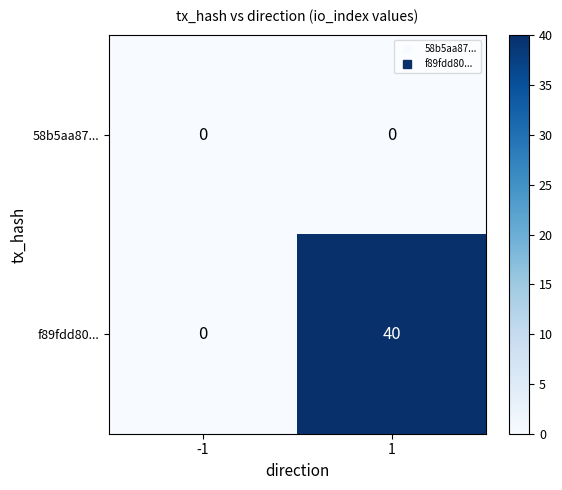

Count the number of categories in the chart.

2